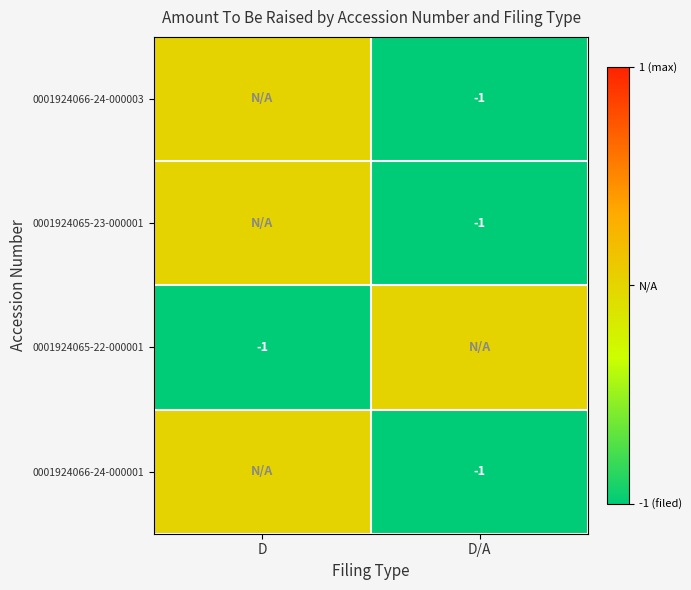

Count the number of data series in this chart.

4